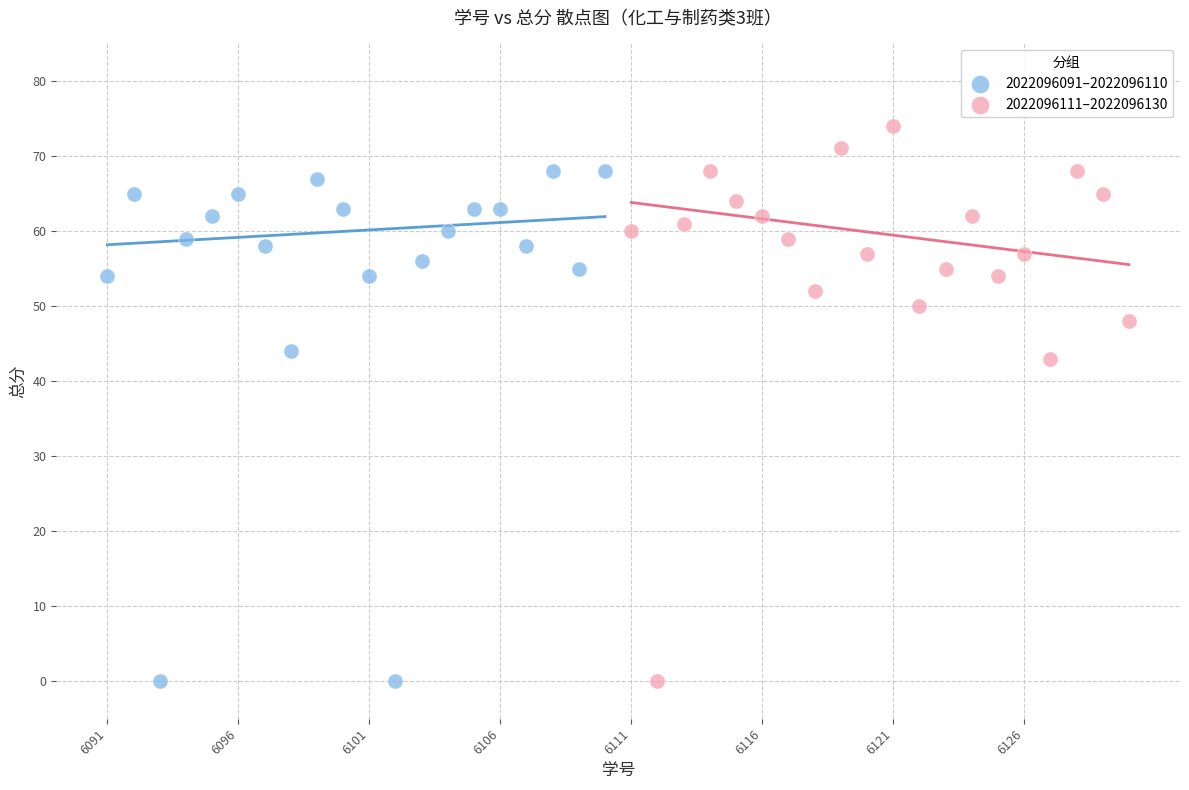

What are all the series names shown in the legend?

2022096091–2022096110, 2022096111–2022096130